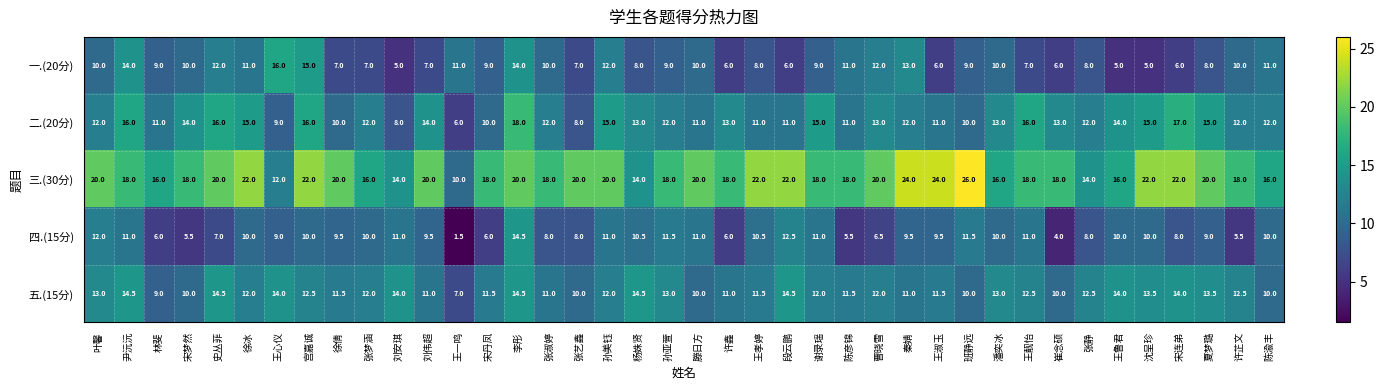

Which label corresponds to the largest value in the chart?

班静远